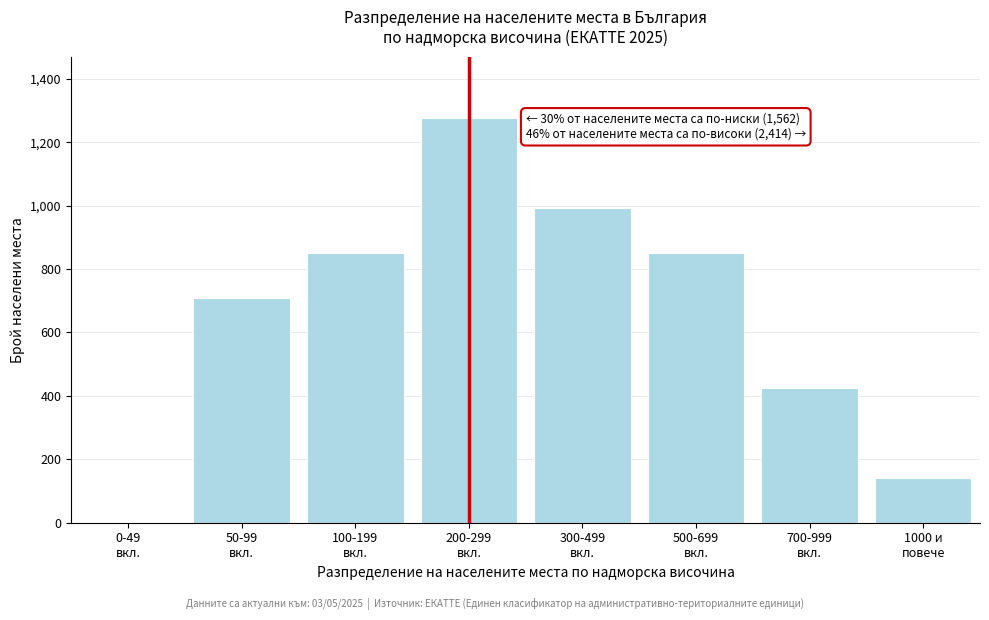

What is the sum of all values?

5254